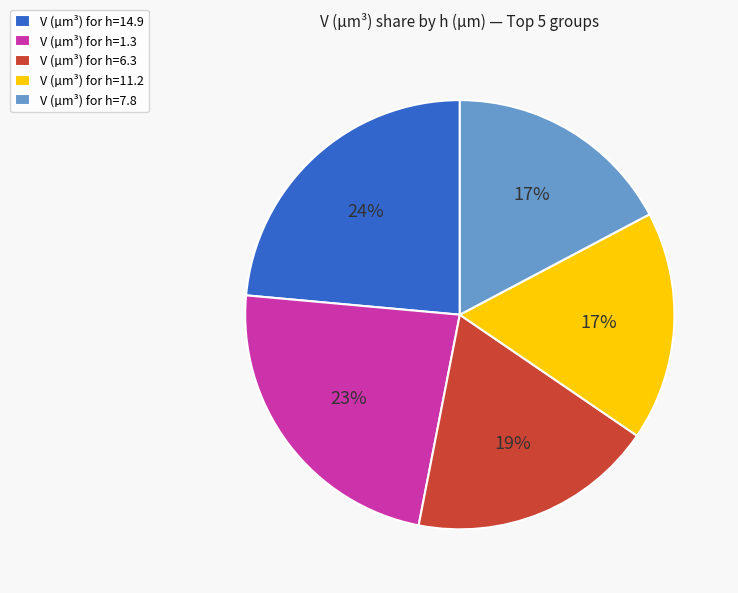

Count the number of slices in the pie.

5